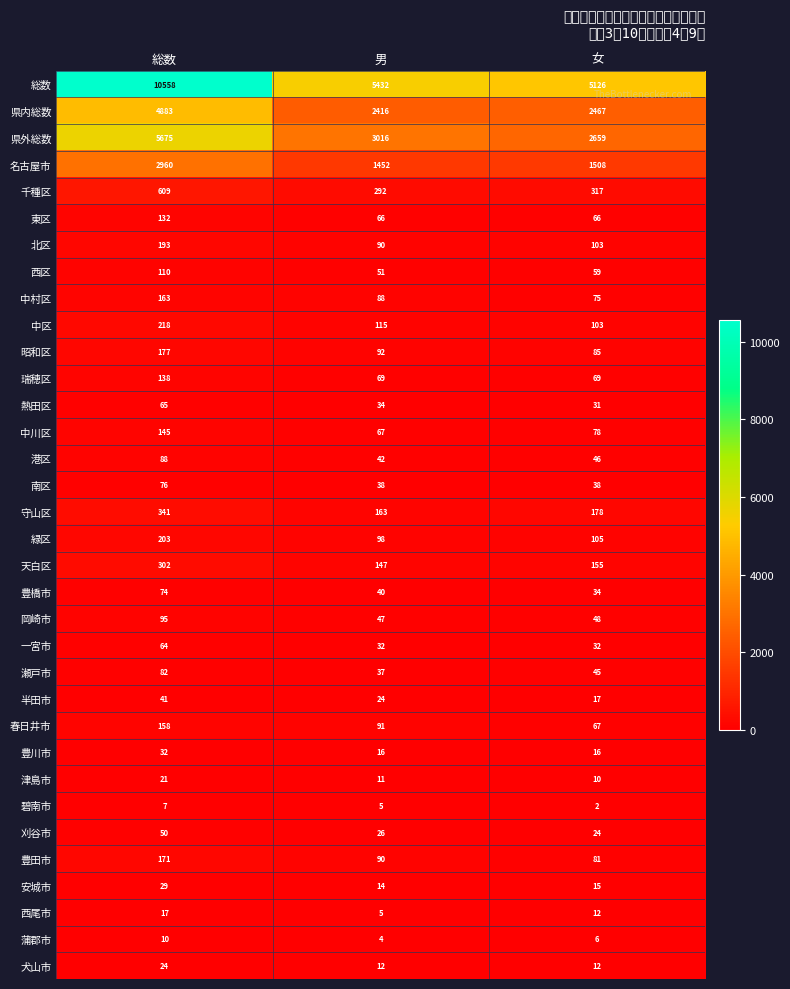

Which series has the widest spread of values?

総数